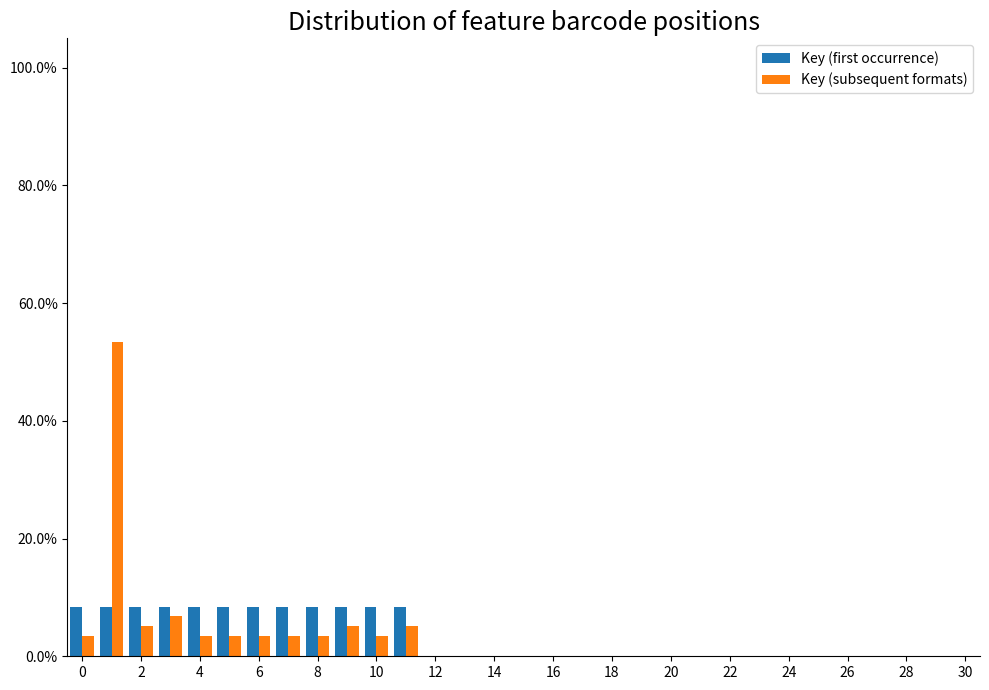

Reading left to right, transcribe this chart: for each range on the x-axis, give the height of each series' bar. Neither the bar edges nor the heights are printed on the chart, so give them approximately, as read against the axes.

-0.5 to 0.5: Key (first occurrence)=8	Key (subsequent formats)=4
0.5 to 1.5: Key (first occurrence)=8	Key (subsequent formats)=54
1.5 to 2.5: Key (first occurrence)=8	Key (subsequent formats)=6
2.5 to 3.5: Key (first occurrence)=8	Key (subsequent formats)=6
3.5 to 4.5: Key (first occurrence)=8	Key (subsequent formats)=4
4.5 to 5.5: Key (first occurrence)=8	Key (subsequent formats)=4
5.5 to 6.5: Key (first occurrence)=8	Key (subsequent formats)=4
6.5 to 7.5: Key (first occurrence)=8	Key (subsequent formats)=4
7.5 to 8.5: Key (first occurrence)=8	Key (subsequent formats)=4
8.5 to 9.5: Key (first occurrence)=8	Key (subsequent formats)=6
9.5 to 10.5: Key (first occurrence)=8	Key (subsequent formats)=4
10.5 to 11.5: Key (first occurrence)=8	Key (subsequent formats)=6